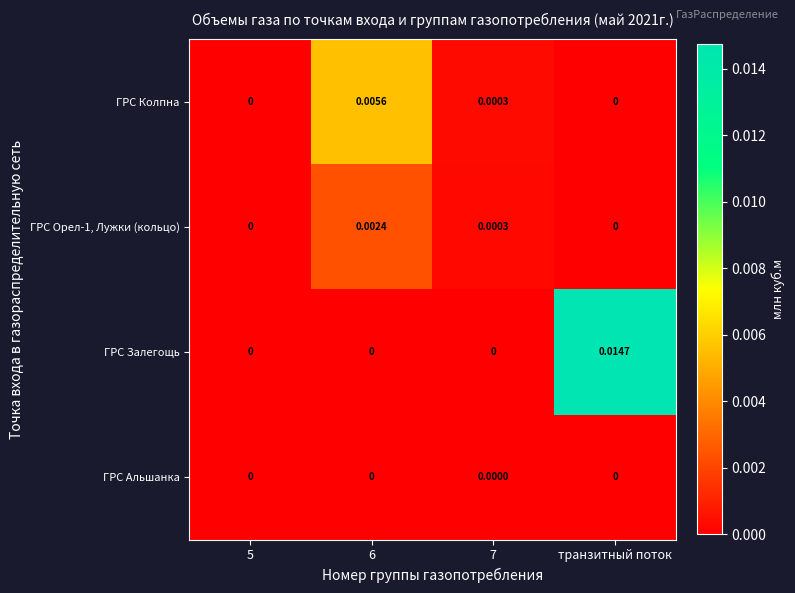

Which series has the widest spread of values?

ГРС Залегощь